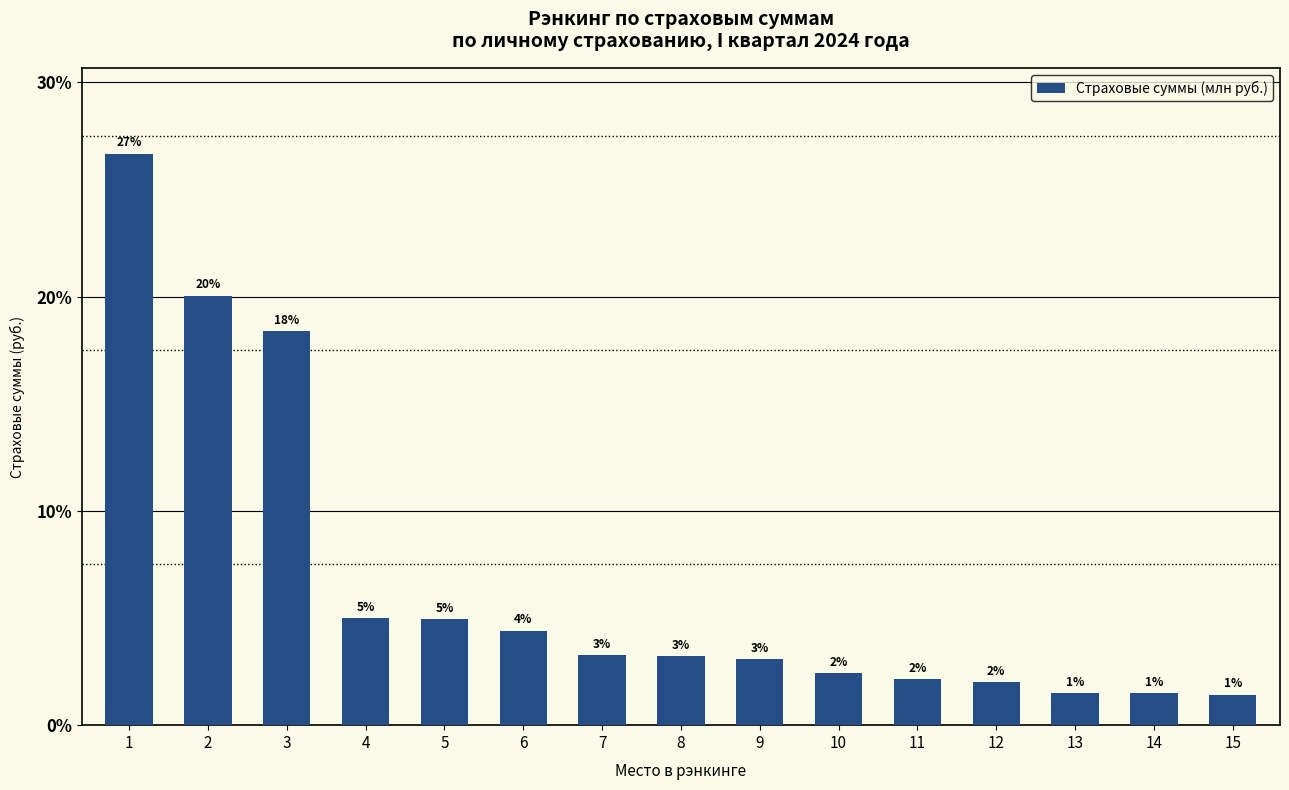

Are the bars horizontal?

No